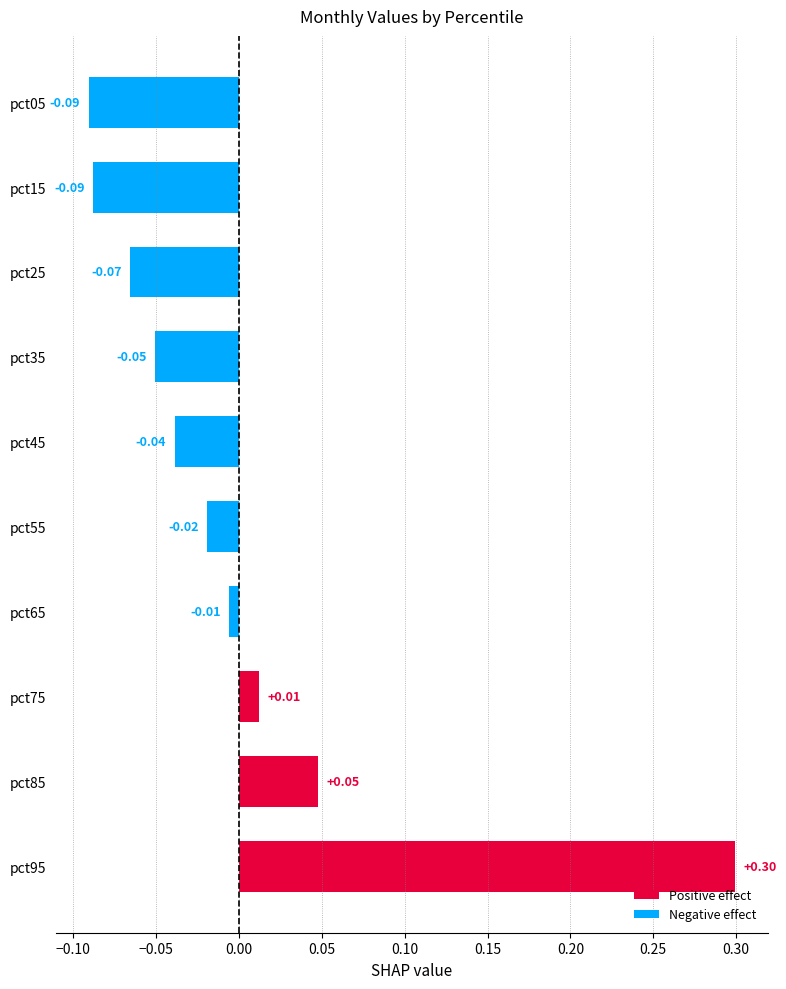

What is the difference between the maximum and minimum values?

0.4